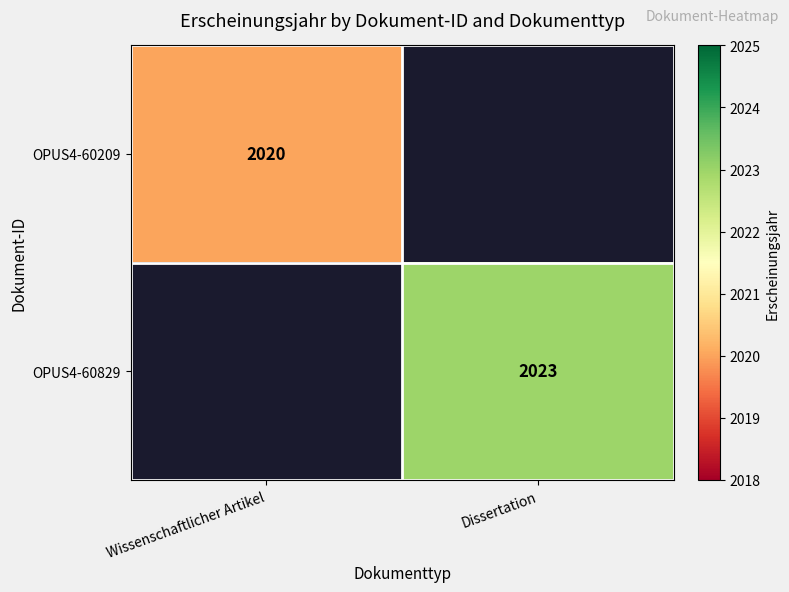

Which has a higher value, Wissenschaftlicher Artikel or Dissertation?

Dissertation